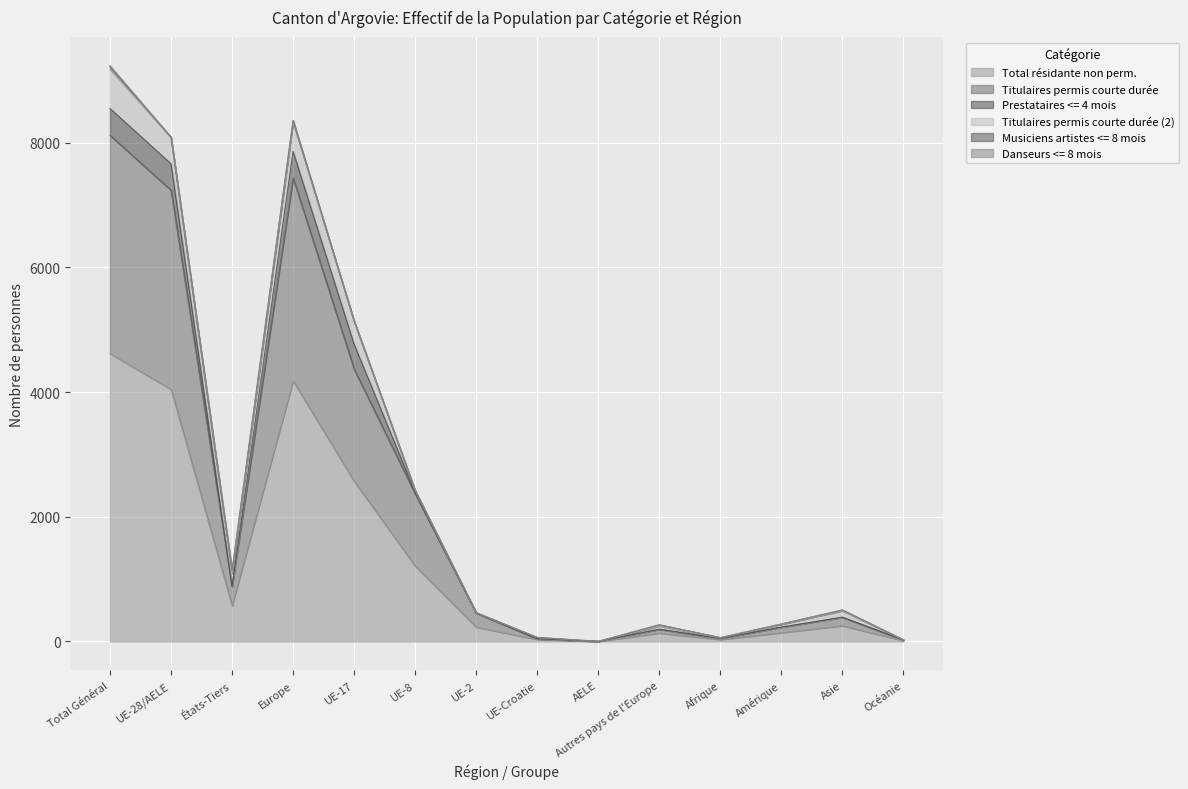

True or false: Total résidante non perm. and Titulaires permis courte durée (2) intersect in this chart.

False